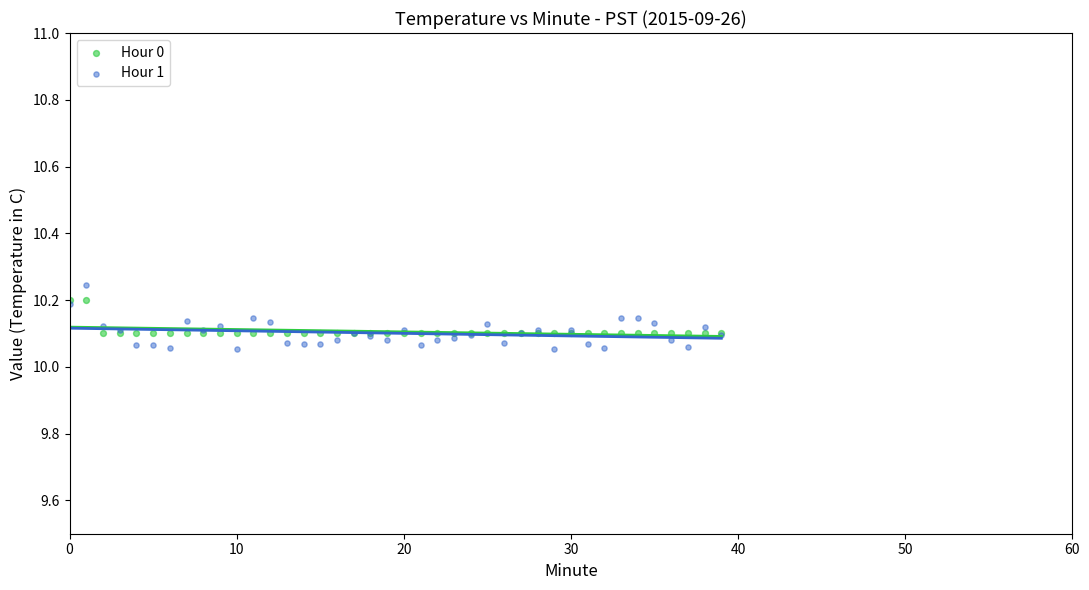

What are all the series names shown in the legend?

Hour 0, Hour 1